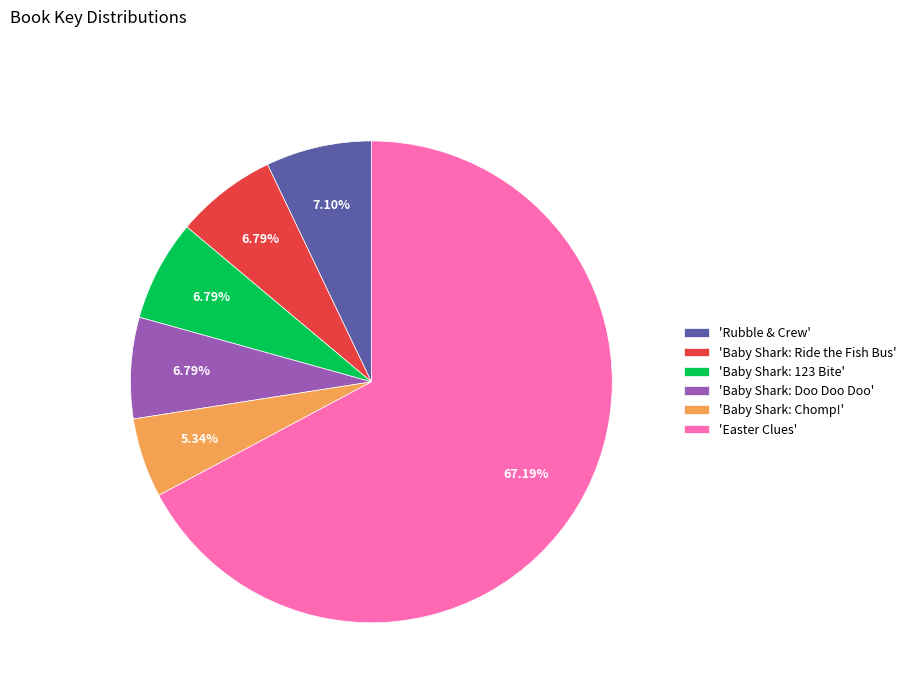

Which category accounts for the majority?

'Easter Clues'